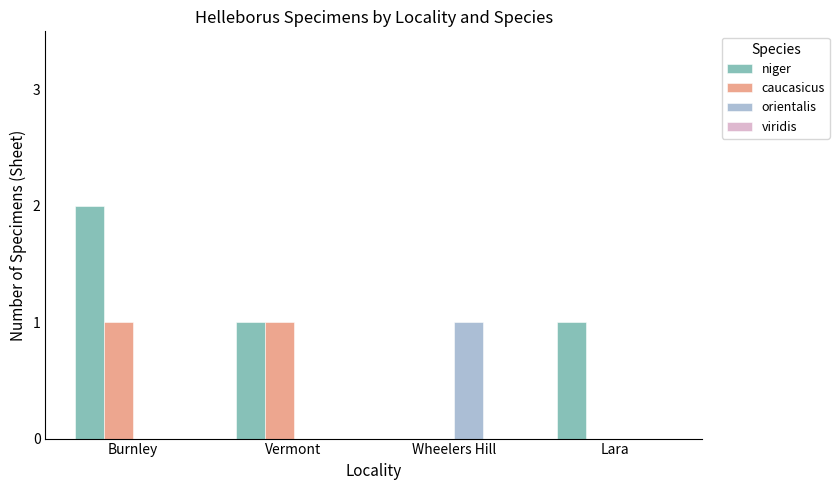

Are the bars grouped side by side (vs. stacked)?

Yes